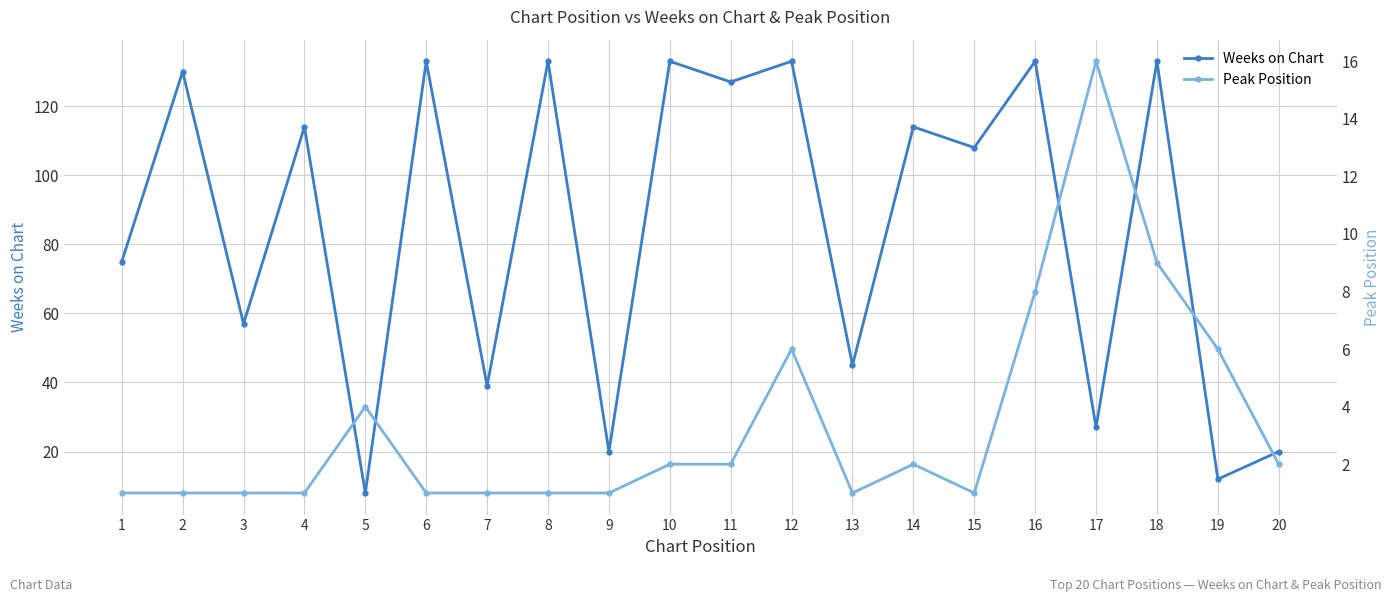

Reading left to right, extract all data points from this chart.

Weeks on Chart: 1=75	2=130	3=57	4=114	5=8	6=133	7=39	8=133	9=20	10=133	11=127	12=133	13=45	14=114	15=108	16=133	17=27	18=133	19=12	20=20
Peak Position: 1=1	2=1	3=1	4=1	5=4	6=1	7=1	8=1	9=1	10=2	11=2	12=6	13=1	14=2	15=1	16=8	17=16	18=9	19=6	20=2